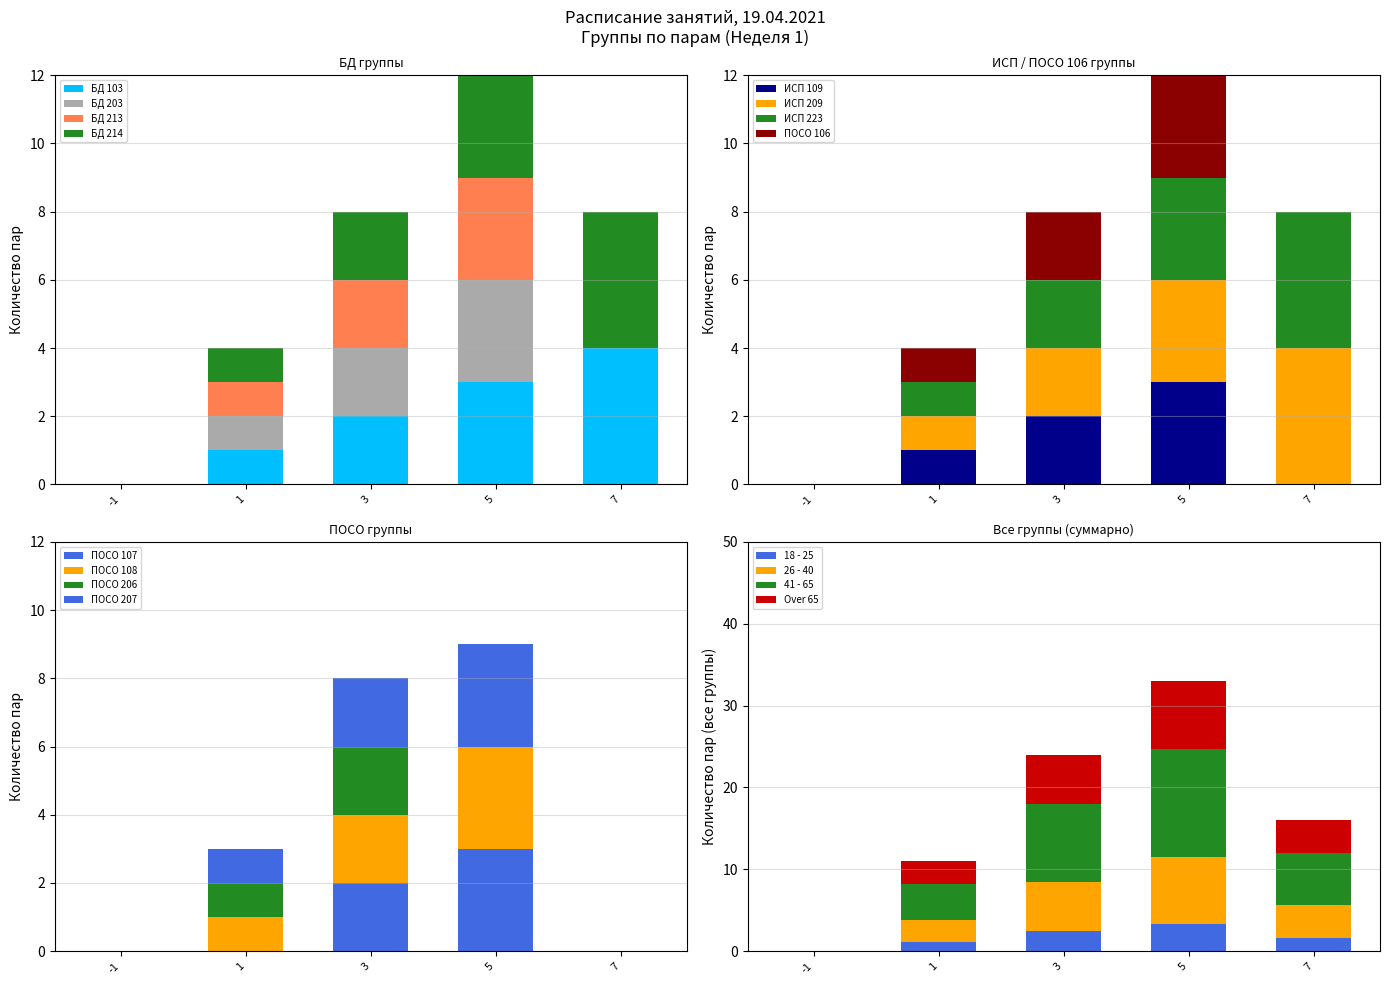

At how many categories does at least one series exceed 3?

1